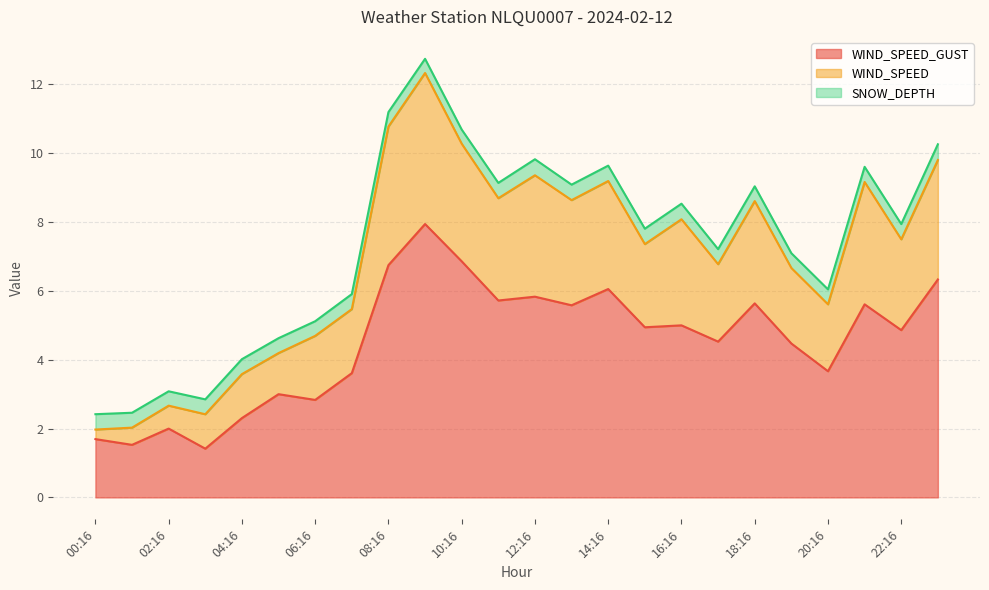

What is the total value across all series at 02:16?

3.1